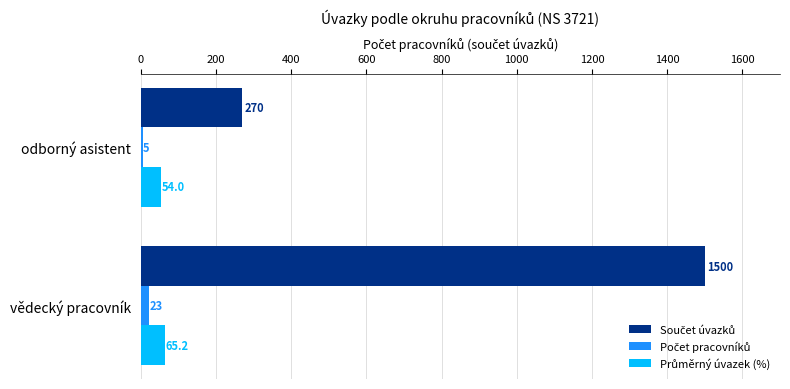

What is the greatest value displayed?

1500.0